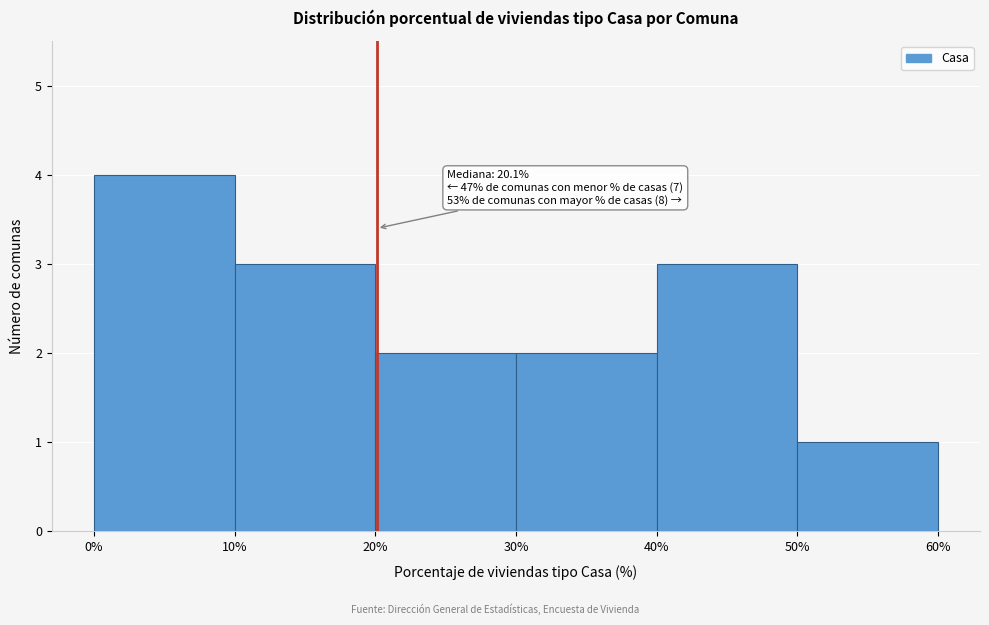

Over which range of the x-axis is the bar tallest?

0% to 10%